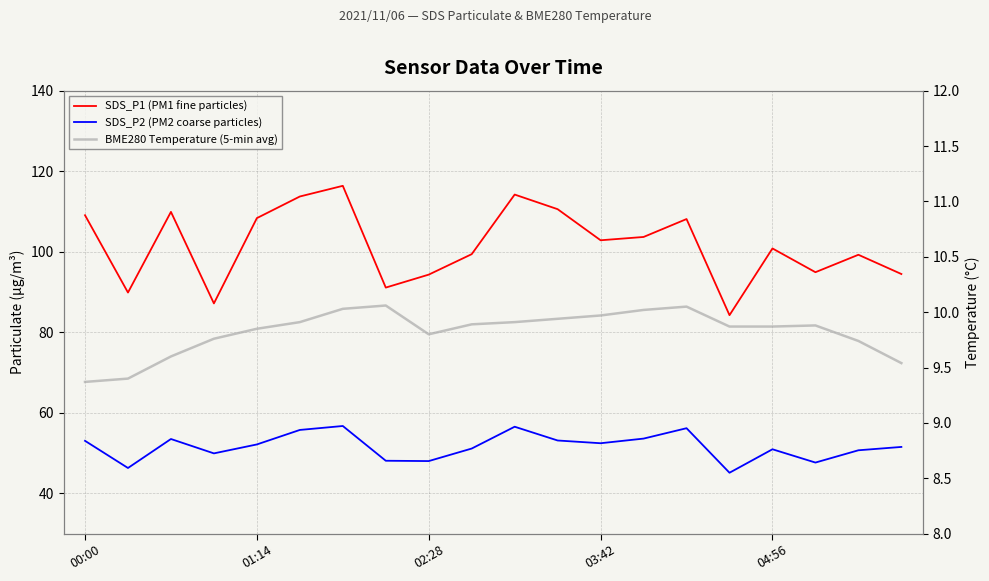

List the series in order of their overall mean, highest first.

SDS_P1 (PM1 fine particles), SDS_P2 (PM2 coarse particles), BME280 Temperature (5-min avg)